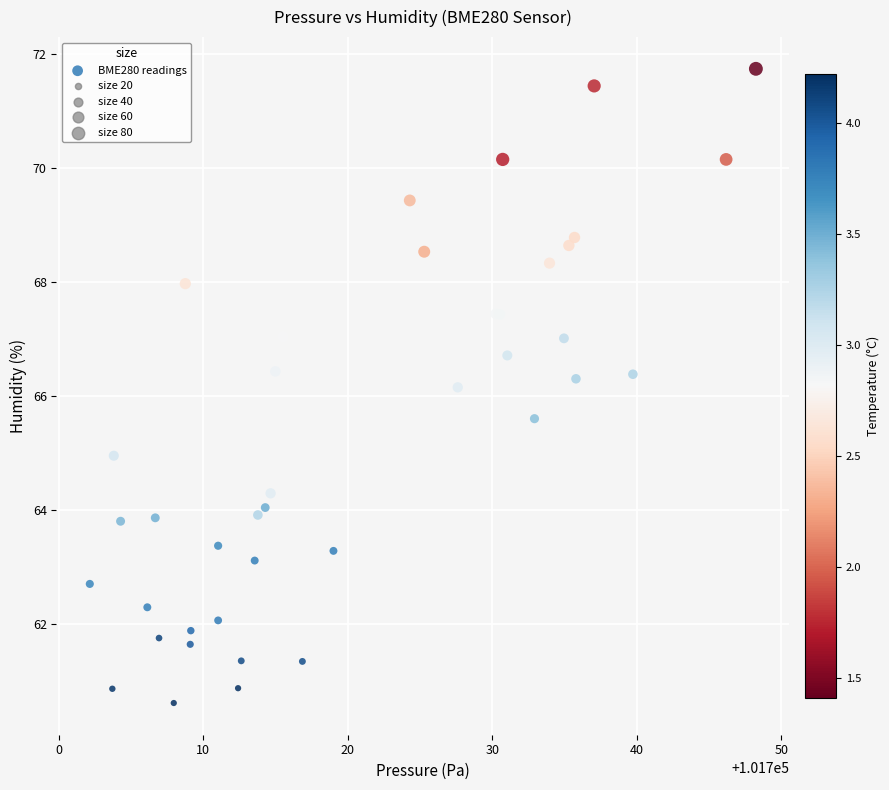

What Y value in the scatter plot is closest to 66?

66.2